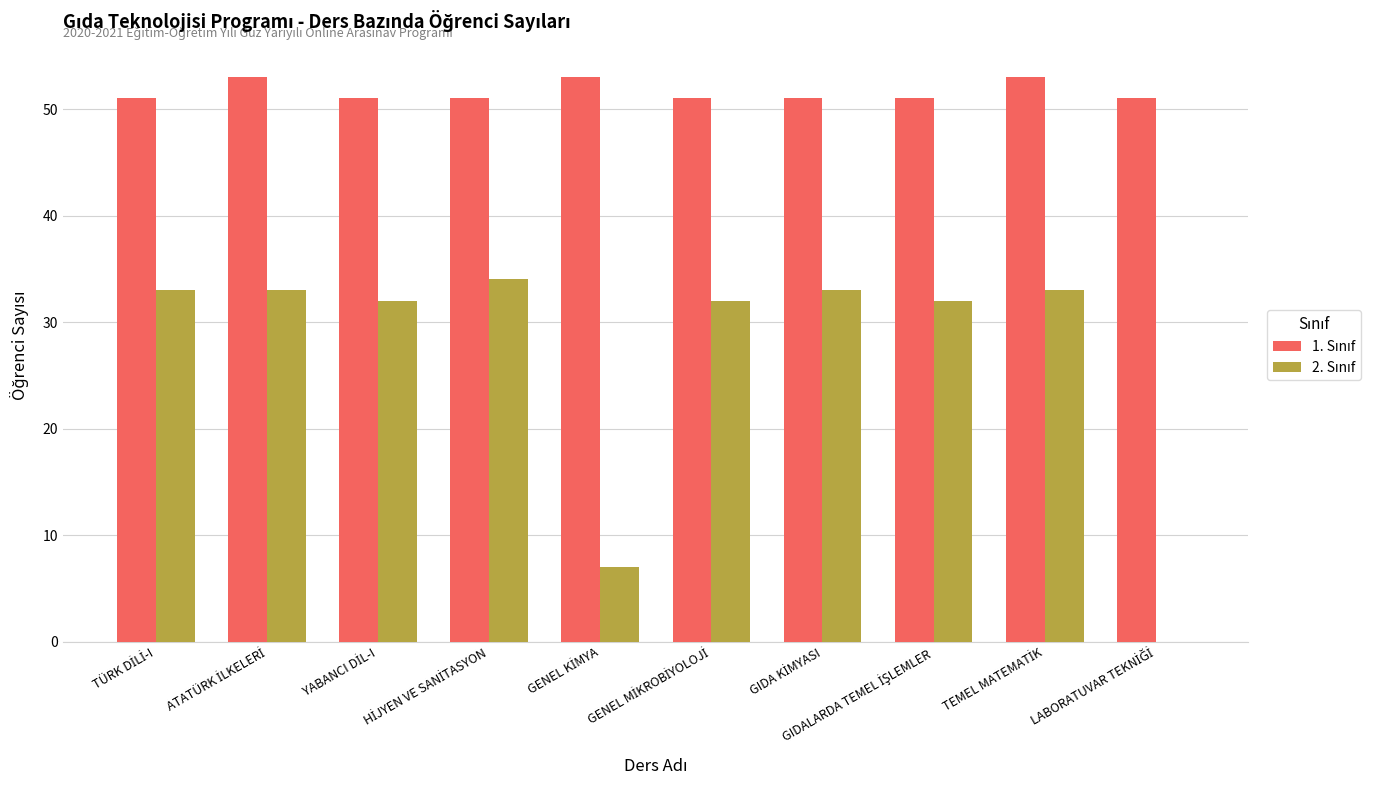

Count the number of categories in the chart.

10